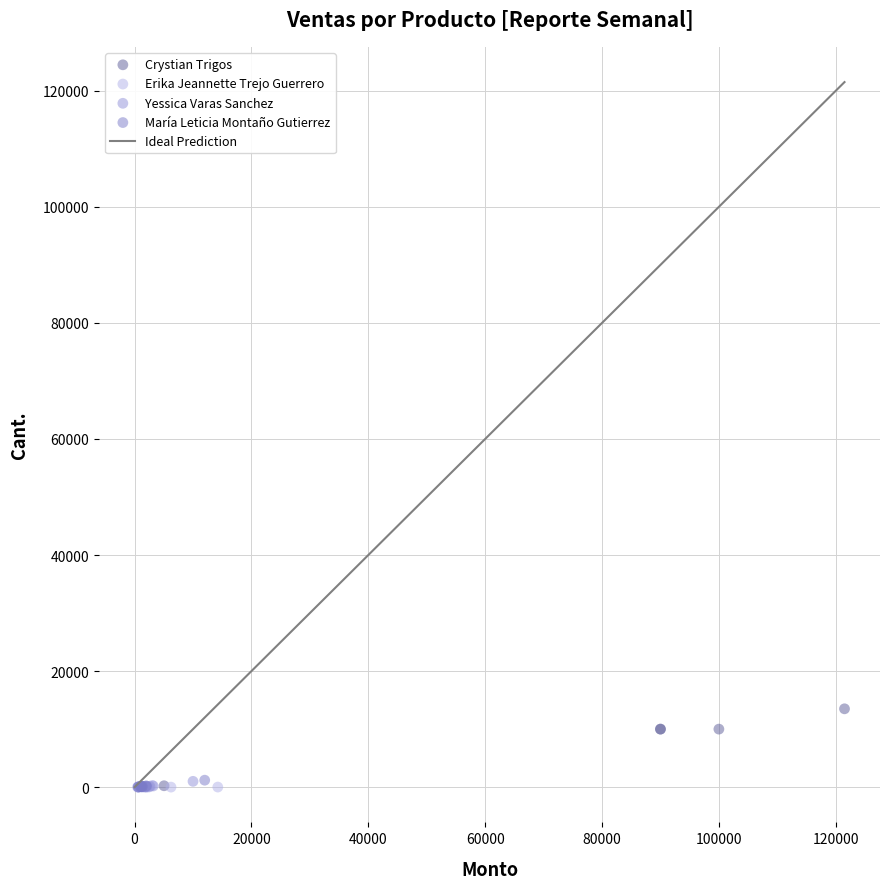

Which series contains the highest Y value?

Crystian Trigos